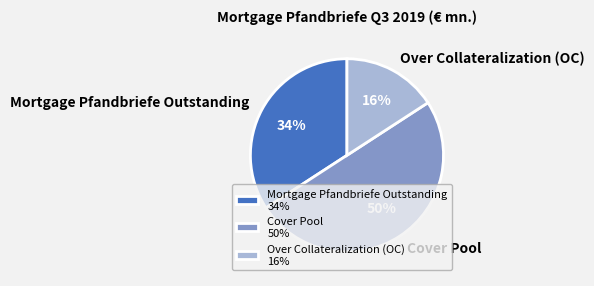

To the nearest percent, what is the difference between the Over Collateralization (OC) and Cover Pool slice percentages?

34%